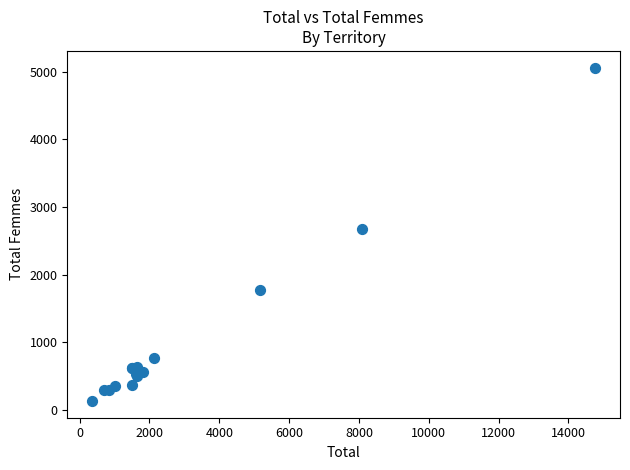

What Y value in the scatter plot is closest to 2595?

2677